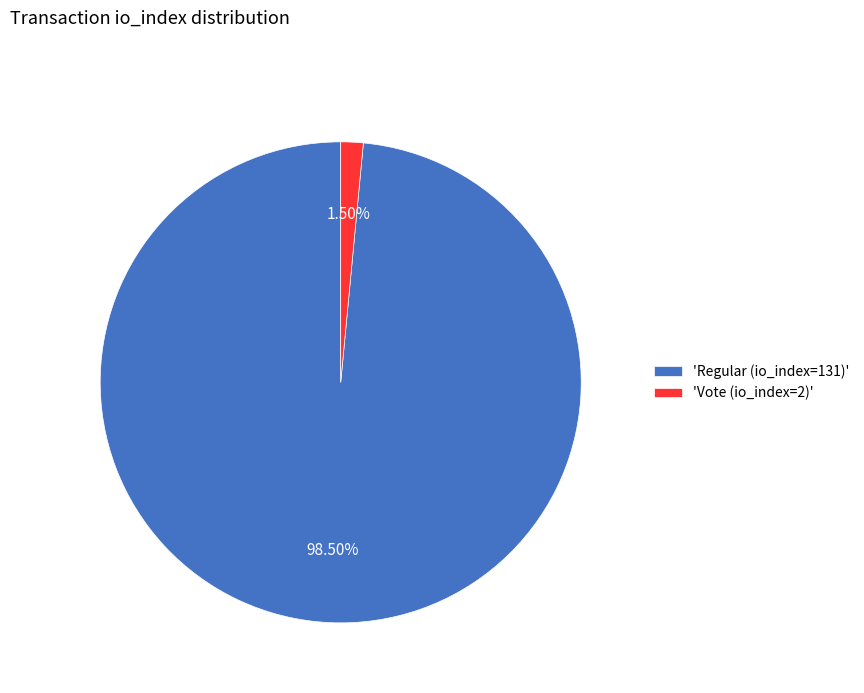

Which has a higher value, 'Vote (io_index=2)' or 'Regular (io_index=131)'?

'Regular (io_index=131)'